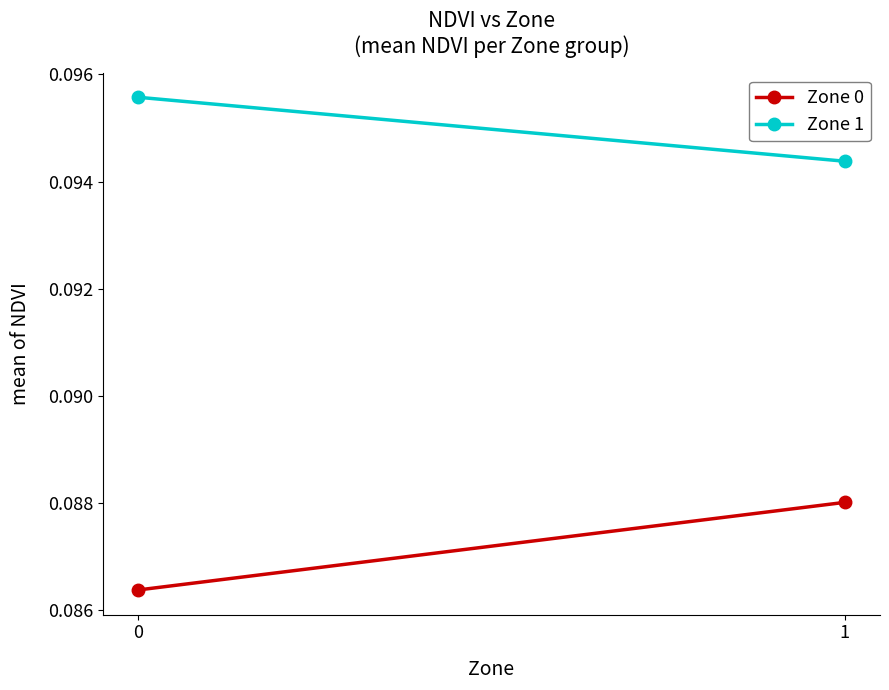

Reading left to right, extract all data points from this chart.

Zone 0: 0=0.1	1=0.1
Zone 1: 0=0.1	1=0.1